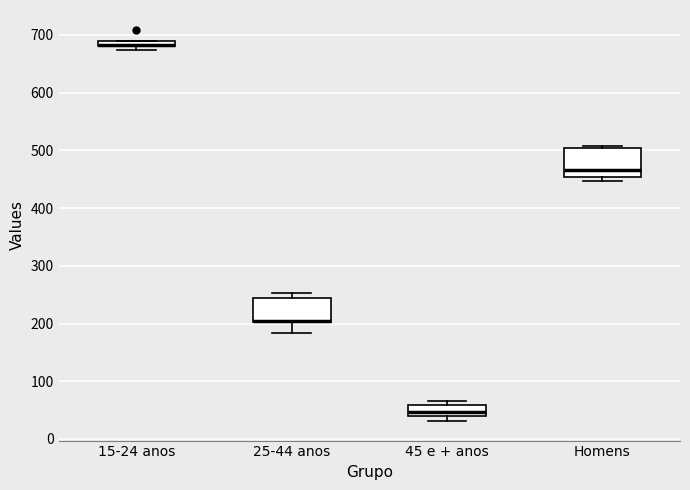

Where does the median line of the box for Homens sit on the y-axis? The values are not printed on the chart, so give them approximately, as read against the axis.

470